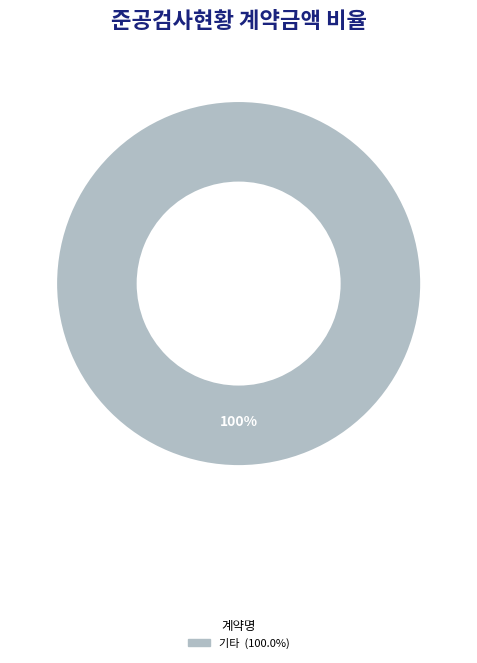

Is there a majority slice in this chart?

Yes